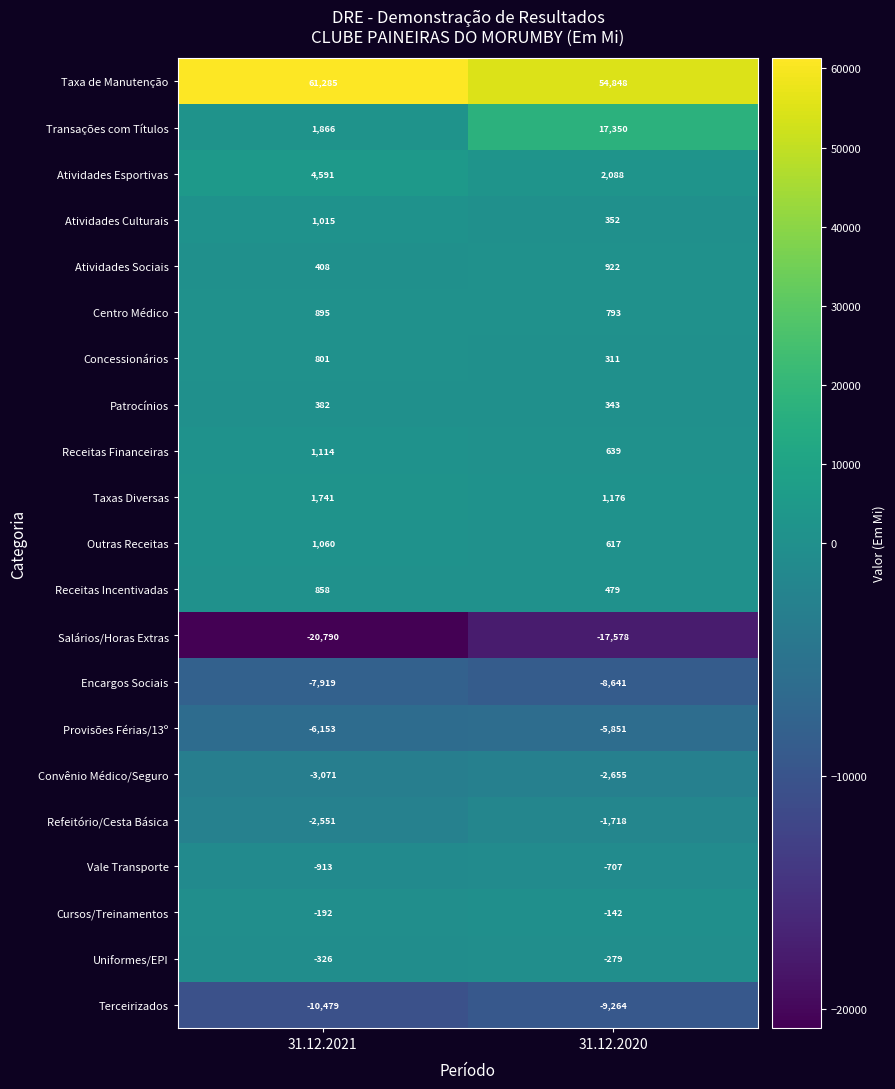

True or false: Atividades Culturais has a value of 1015 at 31.12.2021.

True